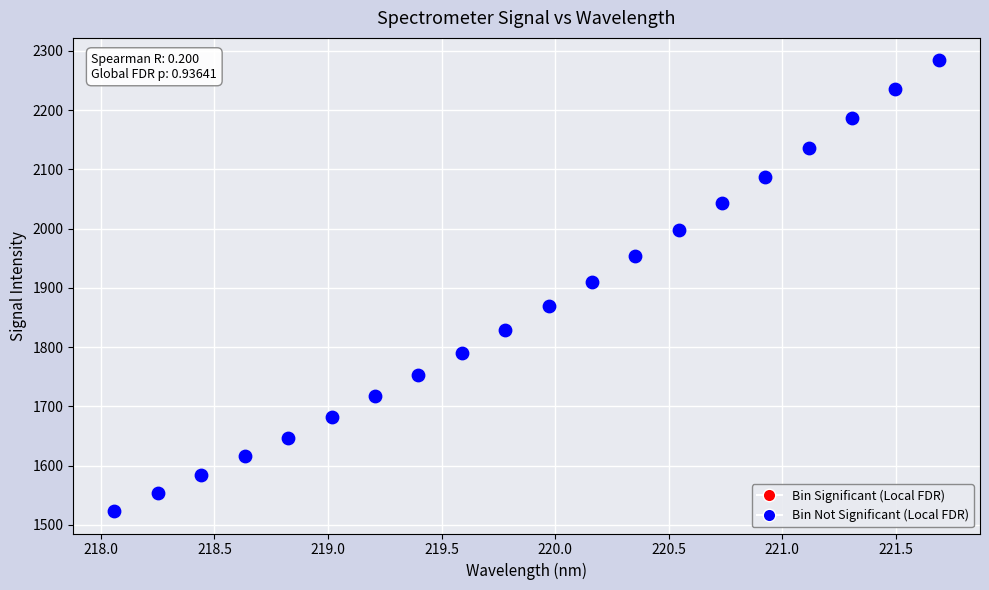

What is the range of X values (max minus min)?

3.6